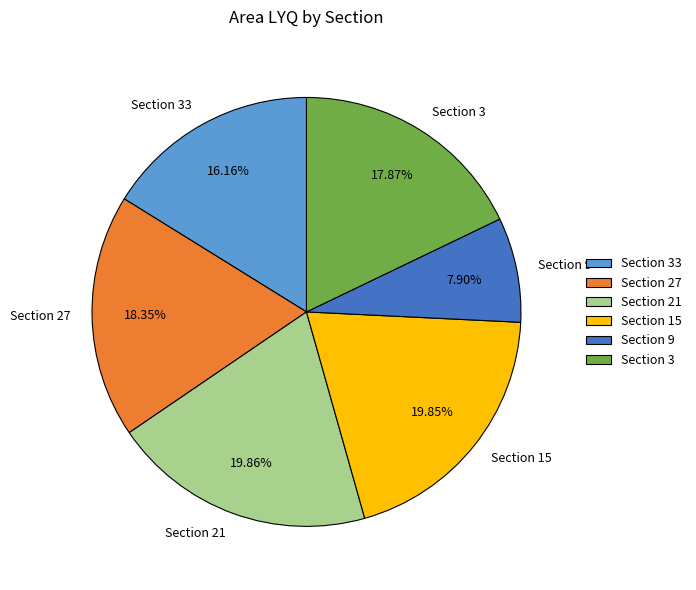

Does any single category account for the majority?

No